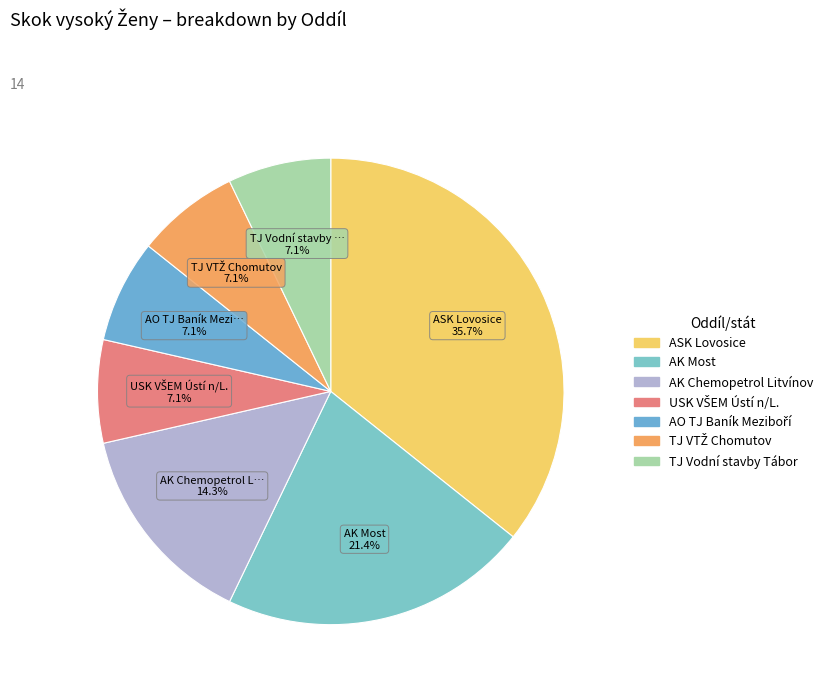

To the nearest percent, what is the difference between the AK Chemopetrol Litvínov and TJ Vodní stavby Tábor slice percentages?

7%